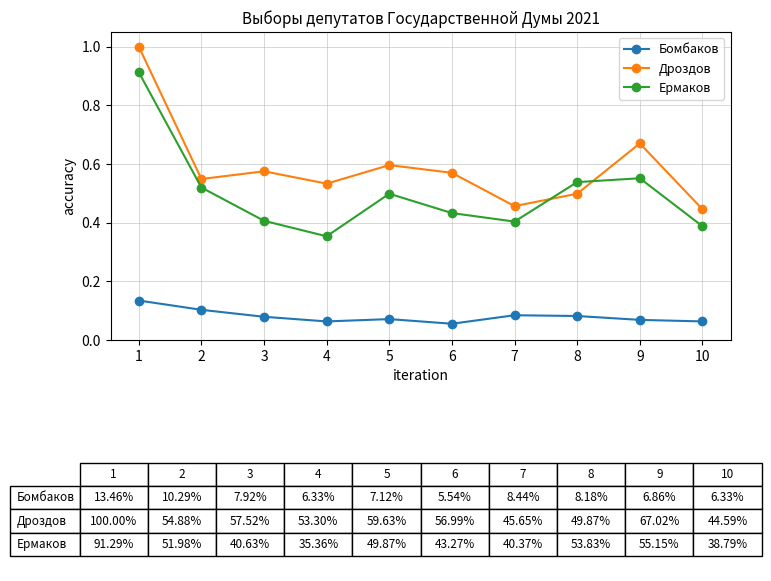

Which series changed the most between 4 and 5?

Ермаков